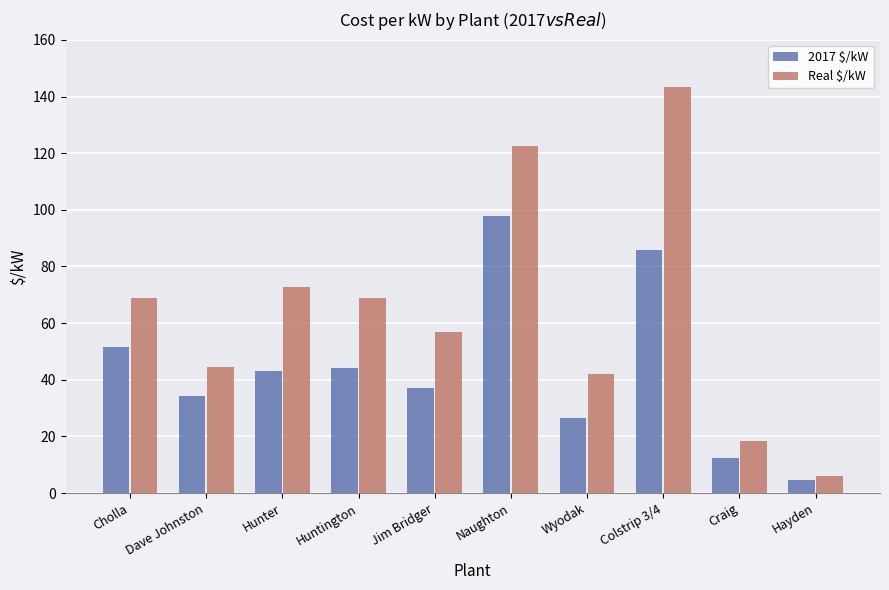

What is the approximate value of 2017 $/kW at Cholla?

51.5